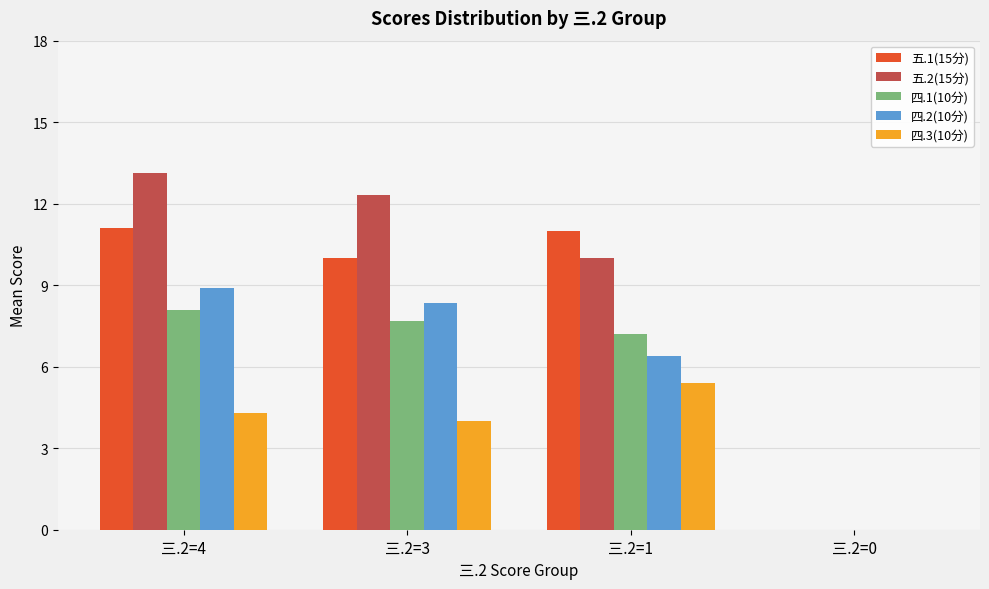

Reading left to right, transcribe all the data shown in this chart.

五.1(15分): 11.1	10.0	11.0	0.0
五.2(15分): 13.1	12.3	10.0	0.0
四.1(10分): 8.1	7.7	7.2	0.0
四.2(10分): 8.9	8.3	6.4	0.0
四.3(10分): 4.3	4.0	5.4	0.0